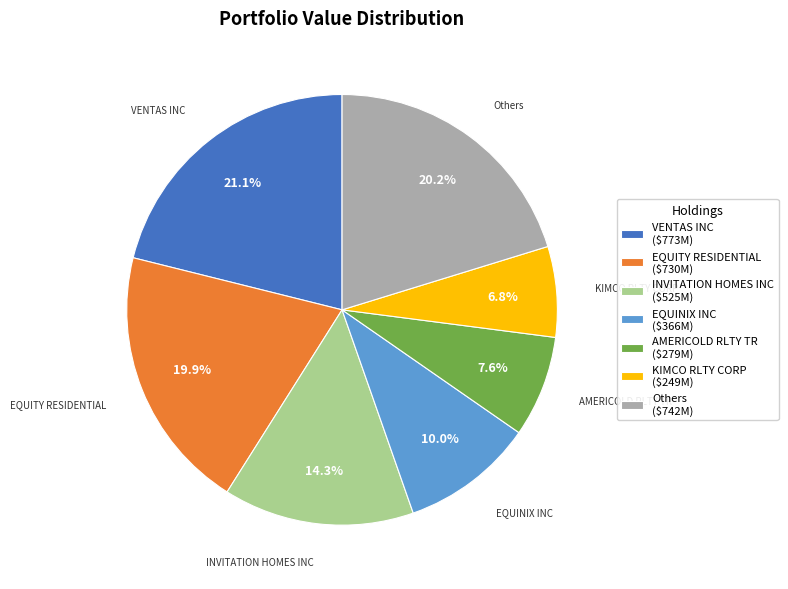

What portion of the pie excludes VENTAS INC ($773M)?

78.9%